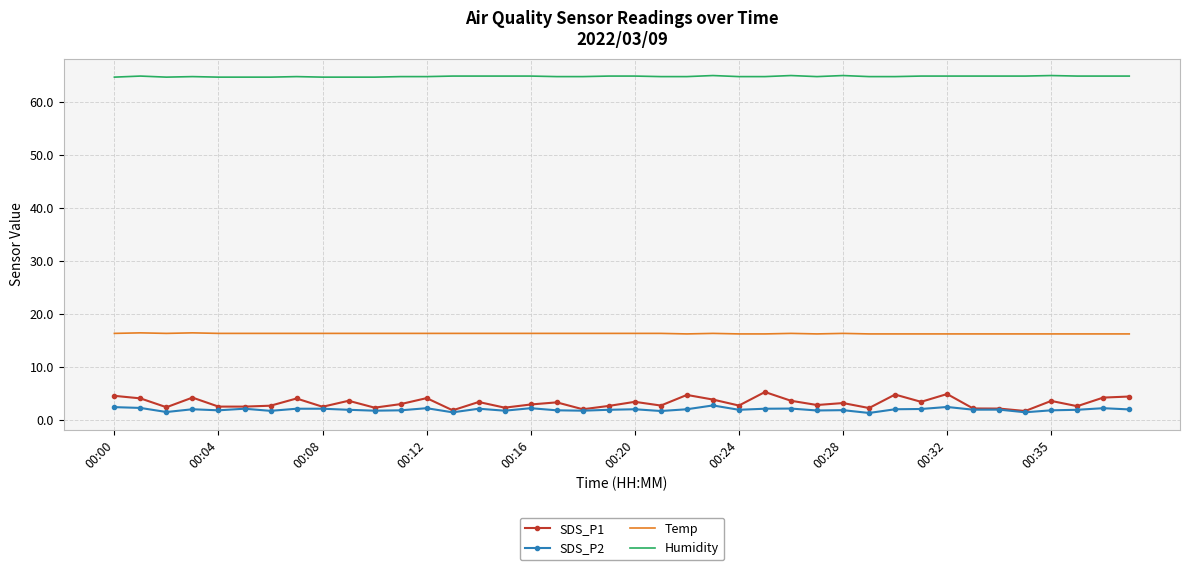

What is the maximum value shown in the chart?

64.9